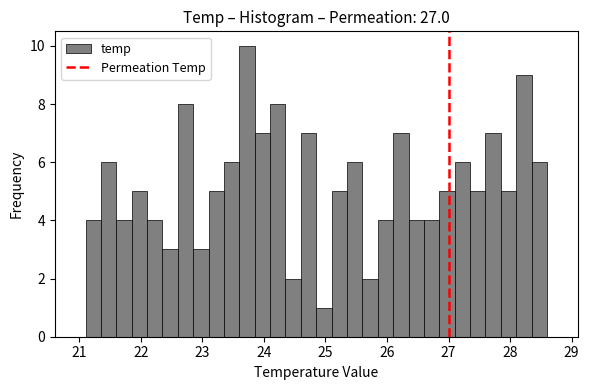

Read against the x-axis, roughly where is the centre of the tallest bar?

23.7